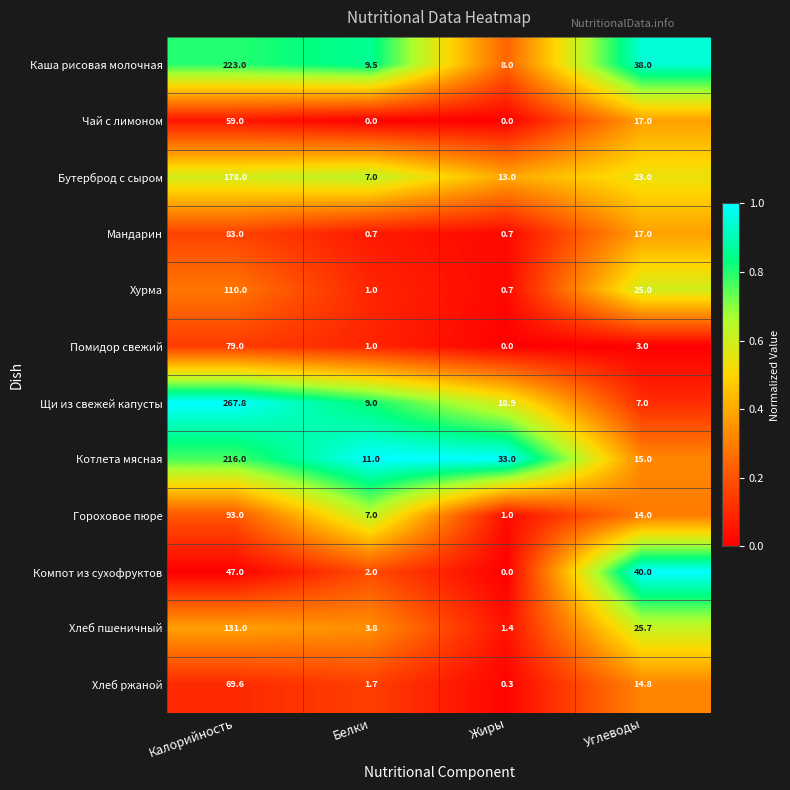

What is the sum of all Хлеб пшеничный values?

161.9